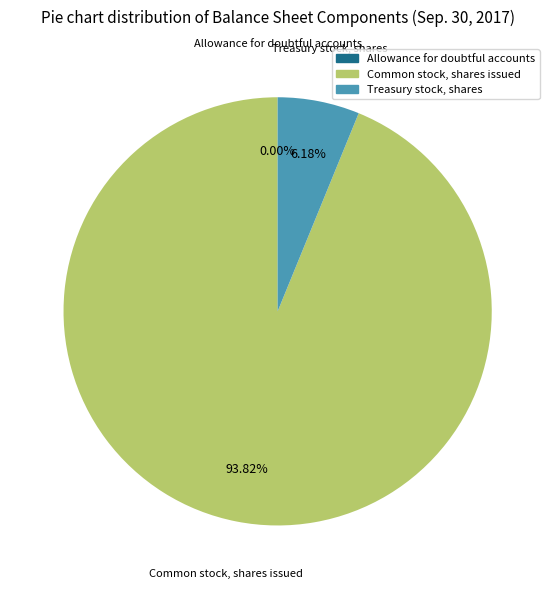

Is the sum of Treasury stock, shares and Common stock, shares issued greater than half?

Yes